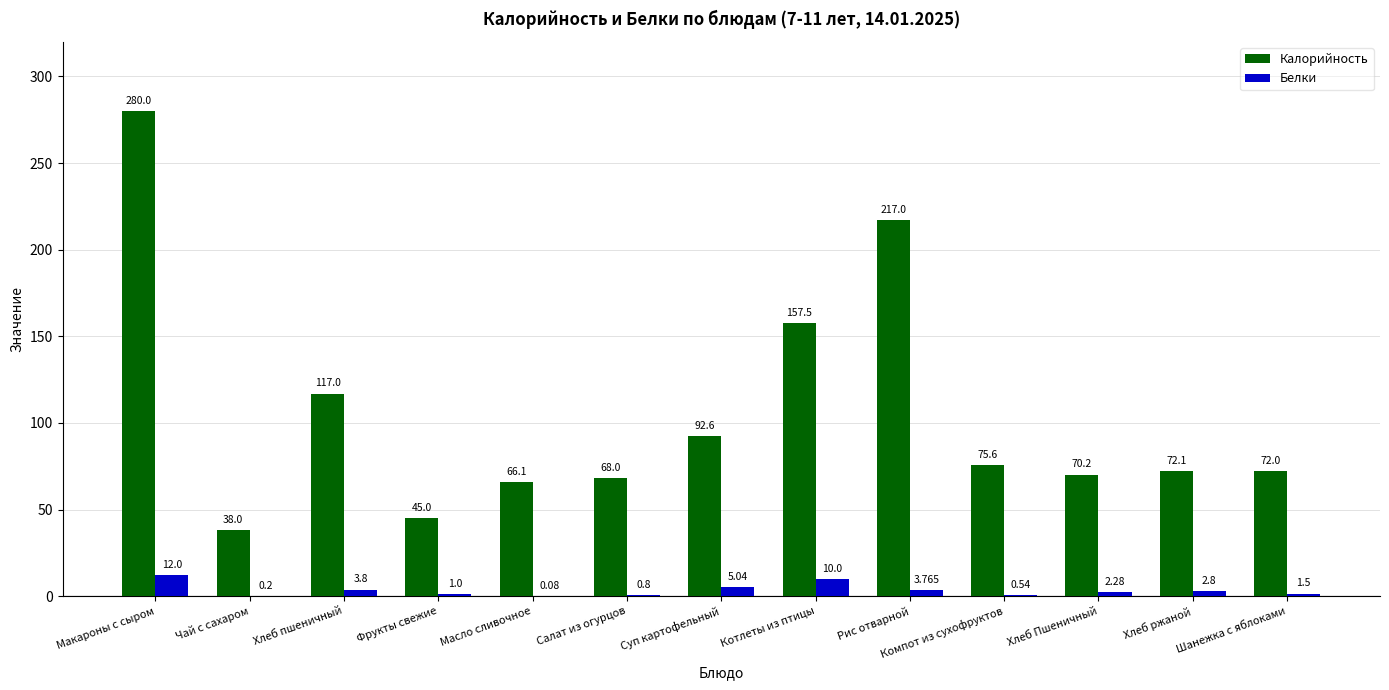

Which series changed the most between Котлеты из птицы and Компот из сухофруктов?

Калорийность